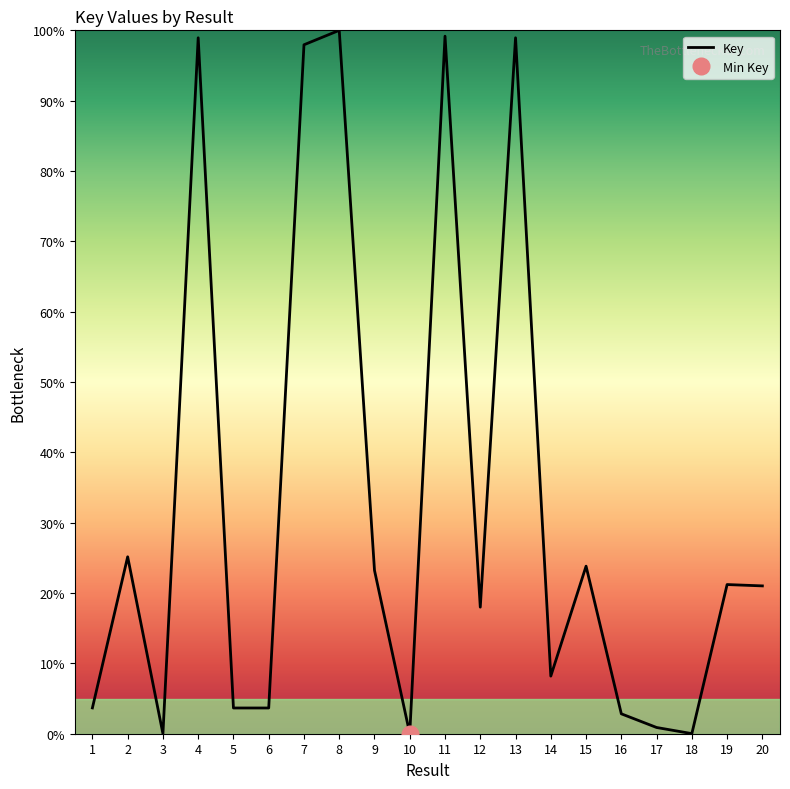

What is the difference between the maximum and second lowest values?

100.0